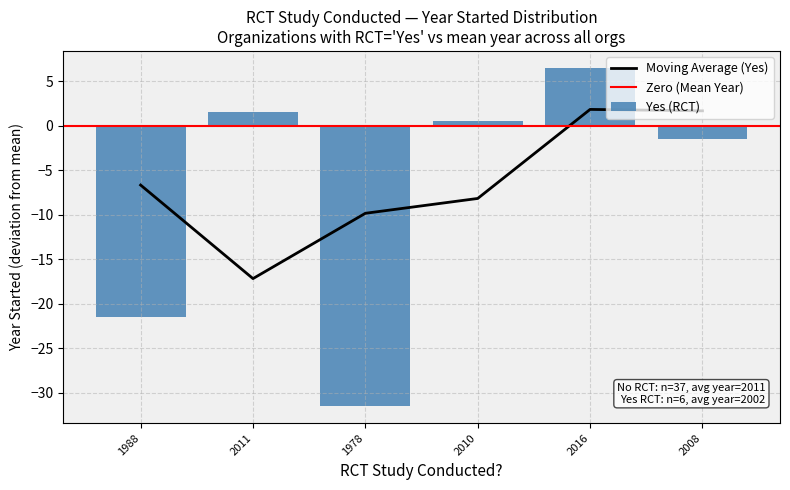

Rank the categories by Yes (RCT) value from lowest to highest.

1978, 1988, 2008, 2010, 2011, 2016